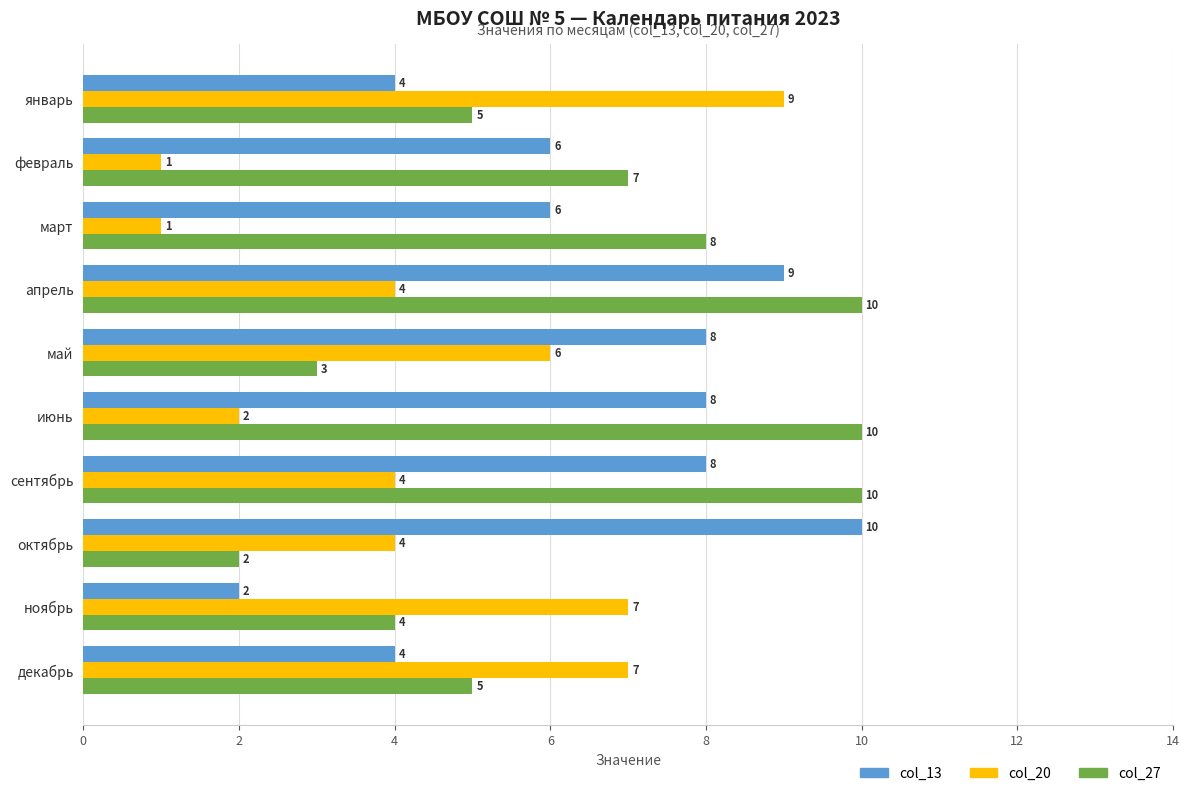

Which category has the lowest value in the col_27 series?

октябрь